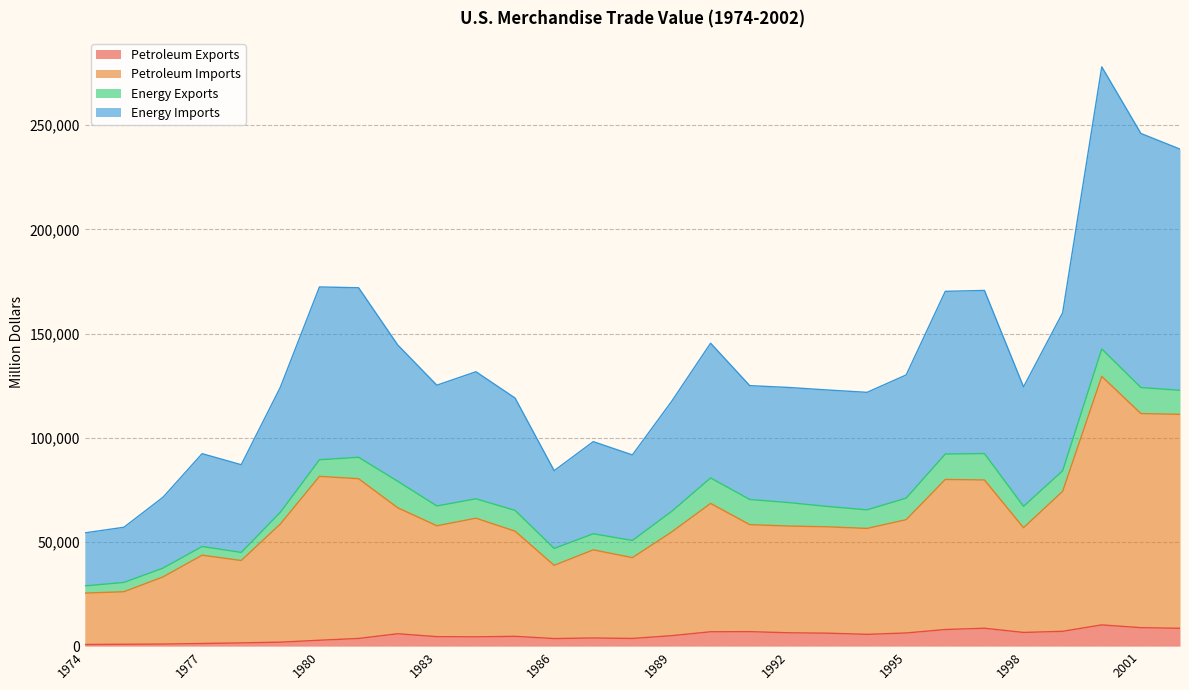

The Petroleum Imports series shows 58628.3 at 1979. True or false?

True